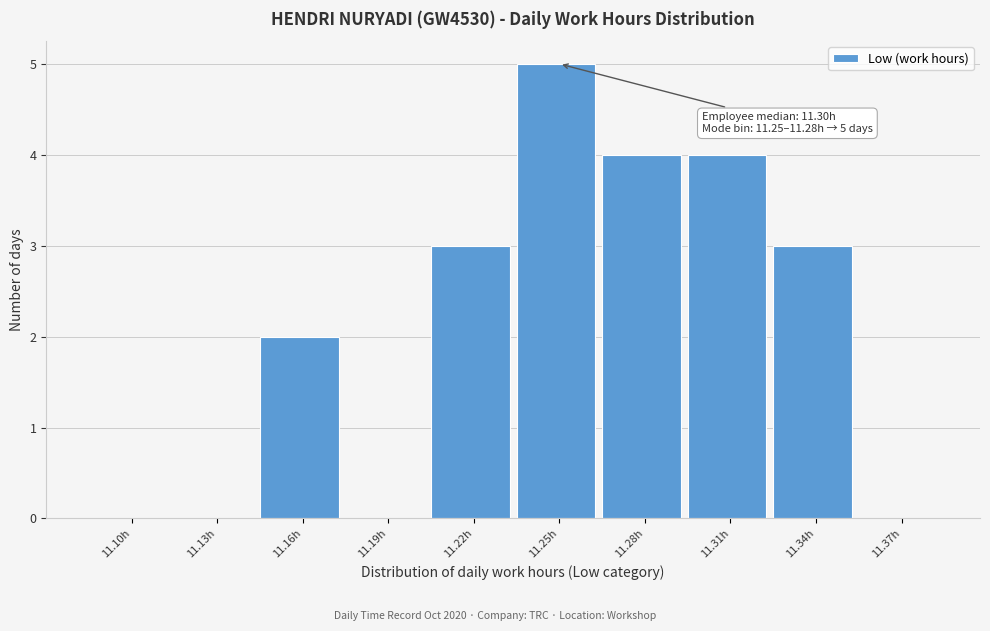

Reading left to right, transcribe all the data shown in this chart.

11.10h=0	11.13h=0	11.16h=2	11.19h=0	11.22h=3	11.25h=5	11.28h=4	11.31h=4	11.34h=3	11.37h=0